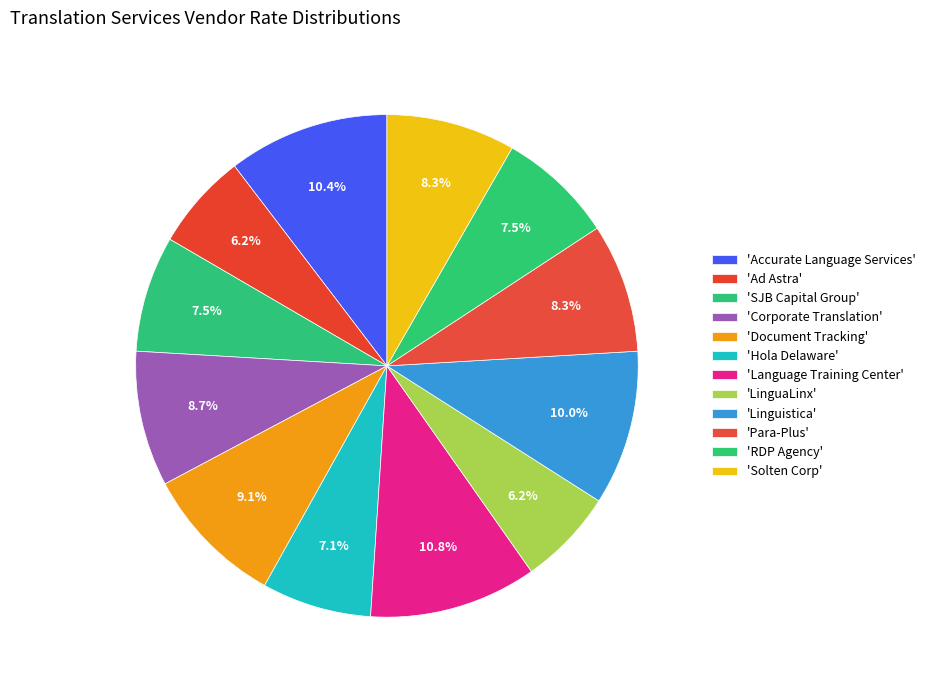

How many slices are in this pie chart?

12